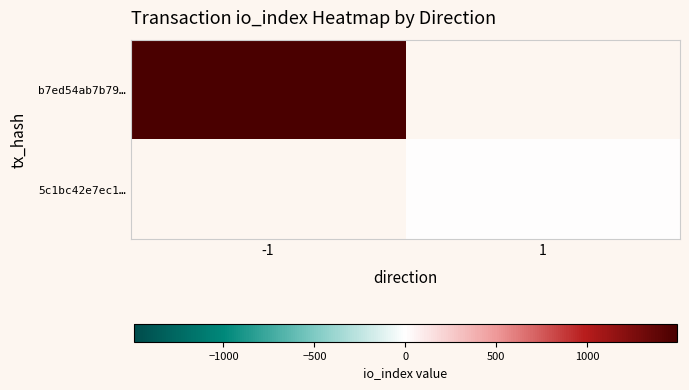

How many values in 5c1bc42e7ec1… are above zero?

1